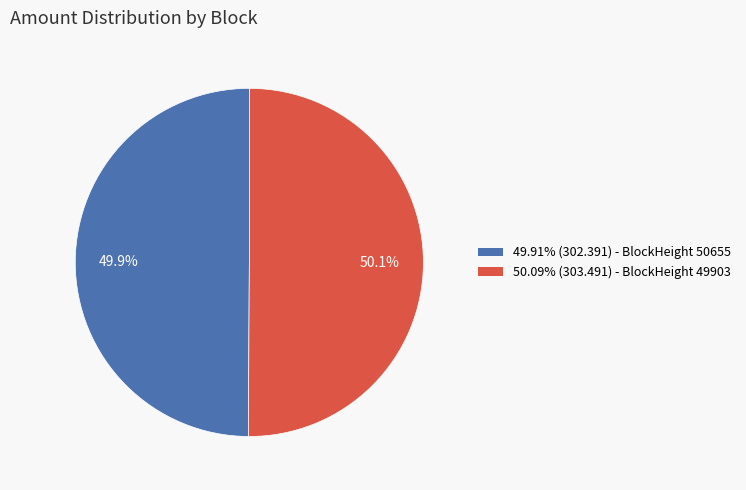

Does any single category account for the majority?

Yes